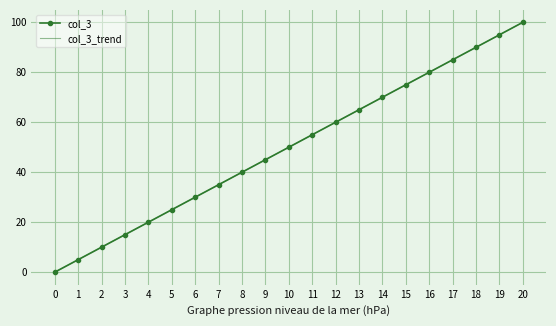

Reading right to left, transcribe all the data shown in this chart.

col_3: 100	95	90	85	80	75	70	65	60	55	50	45	40	35	30	25	20	15	10	5	0
col_3_trend: 100	95	90	85	80	75	70	65	60	55	50	45	40	35	30	25	20	15	10	5	0